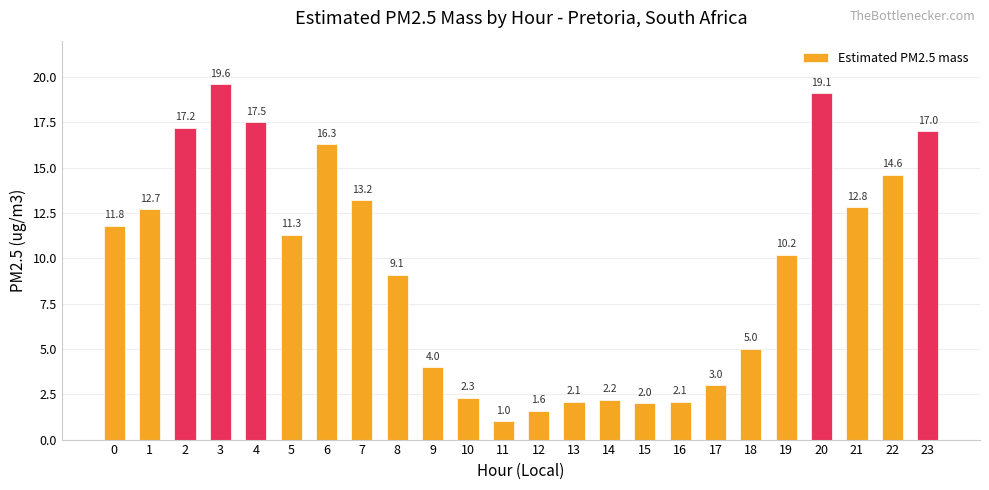

Reading right to left, transcribe all the data shown in this chart.

17.0	14.6	12.8	19.1	10.2	5.0	3.0	2.1	2.0	2.2	2.1	1.6	1.0	2.3	4.0	9.1	13.2	16.3	11.3	17.5	19.6	17.2	12.7	11.8